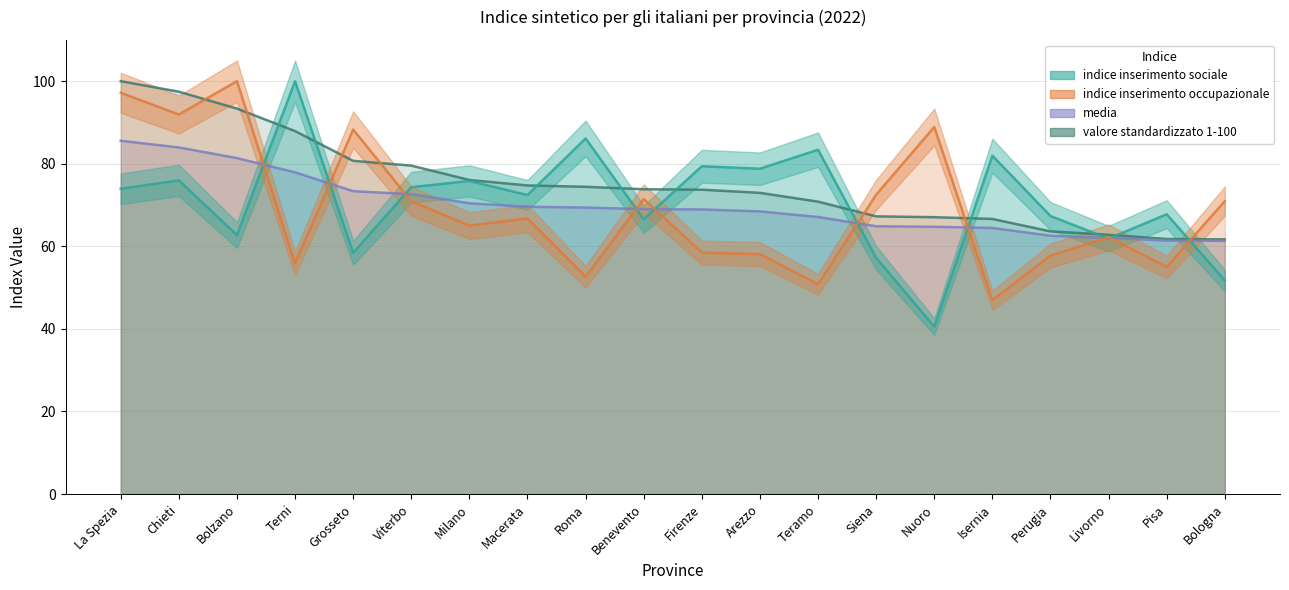

Reading left to right, what are all the values shown in this chart?

indice inserimento sociale: La Spezia=73.9	Chieti=76.0	Bolzano=62.7	Terni=100.0	Grosseto=58.4	Viterbo=74.3	Milano=75.8	Macerata=72.4	Roma=86.1	Benevento=66.6	Firenze=79.4	Arezzo=78.8	Teramo=83.4	Siena=57.2	Nuoro=40.6	Isernia=82.0	Perugia=67.3	Livorno=61.9	Pisa=67.8	Bologna=51.7
indice inserimento occupazionale: La Spezia=97.2	Chieti=91.9	Bolzano=100.0	Terni=55.8	Grosseto=88.3	Viterbo=70.9	Milano=65.0	Macerata=66.8	Roma=52.6	Benevento=71.5	Firenze=58.5	Arezzo=58.1	Teramo=50.8	Siena=72.5	Nuoro=88.9	Isernia=47.0	Perugia=57.8	Livorno=62.2	Pisa=55.0	Bologna=71.0
media: La Spezia=85.6	Chieti=84.0	Bolzano=81.4	Terni=77.9	Grosseto=73.4	Viterbo=72.6	Milano=70.4	Macerata=69.6	Roma=69.4	Benevento=69.0	Firenze=68.9	Arezzo=68.5	Teramo=67.1	Siena=64.9	Nuoro=64.7	Isernia=64.5	Perugia=62.6	Livorno=62.0	Pisa=61.4	Bologna=61.3
valore standardizzato 1-100: La Spezia=100.0	Chieti=97.5	Bolzano=93.4	Terni=87.9	Grosseto=80.7	Viterbo=79.5	Milano=76.1	Macerata=74.7	Roma=74.4	Benevento=73.8	Firenze=73.7	Arezzo=73.0	Teramo=70.8	Siena=67.3	Nuoro=67.1	Isernia=66.6	Perugia=63.6	Livorno=62.8	Pisa=61.8	Bologna=61.7